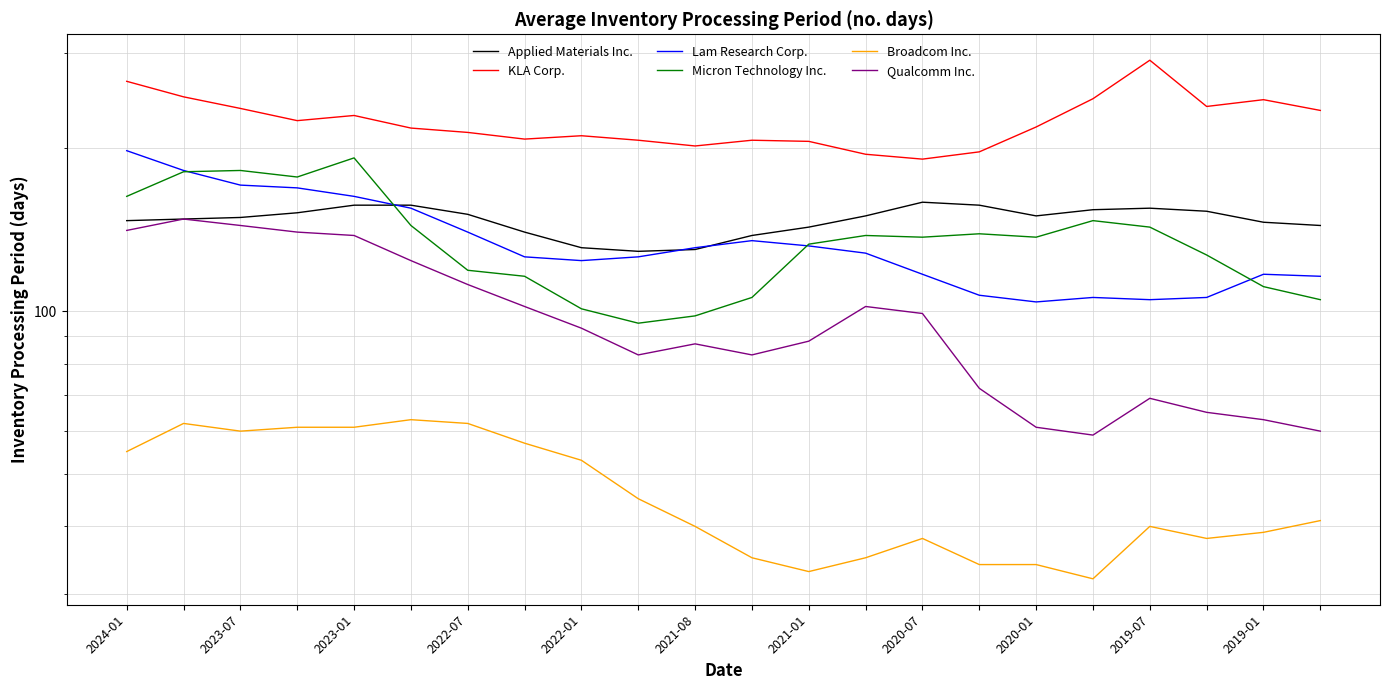

In Micron Technology Inc., how many points are higher than both neighbors (excluding endpoints)?

5